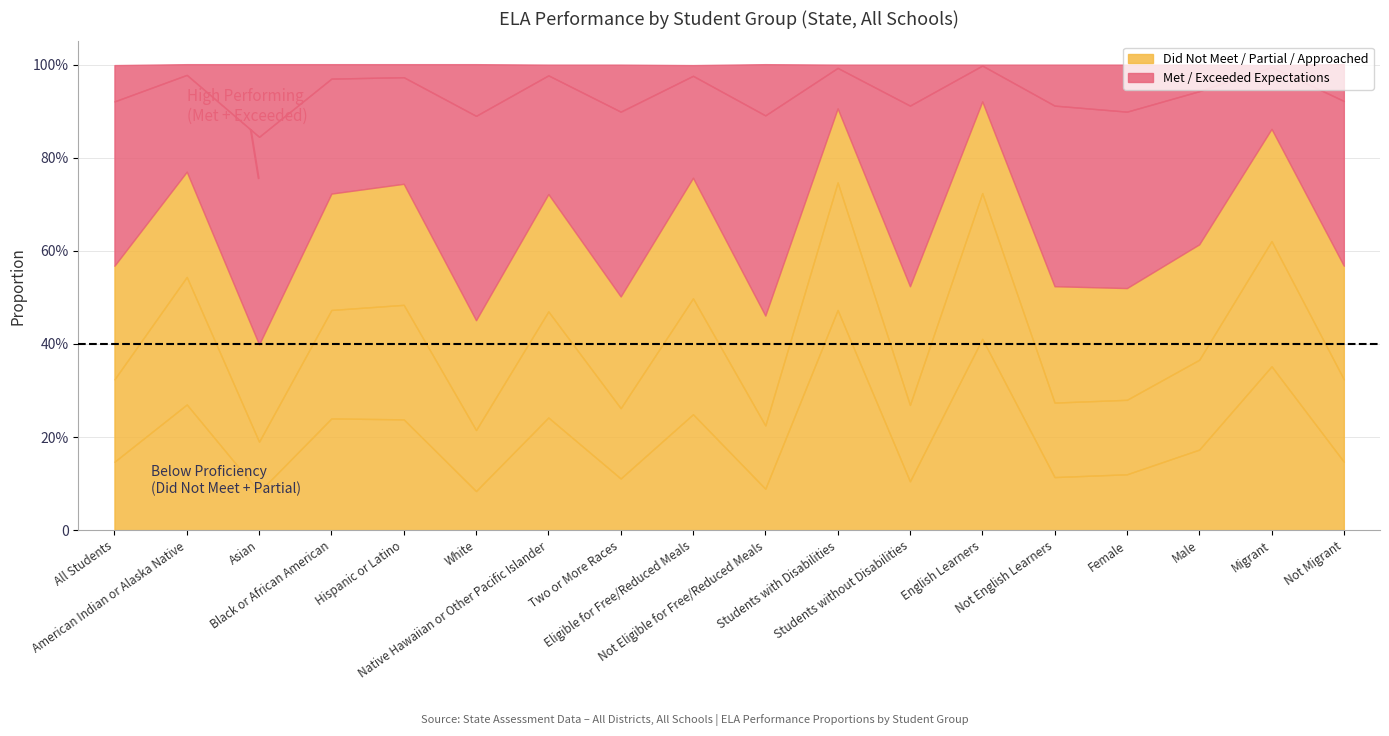

What value does the ELA % Partially Met series have at Black or African American?

0.2